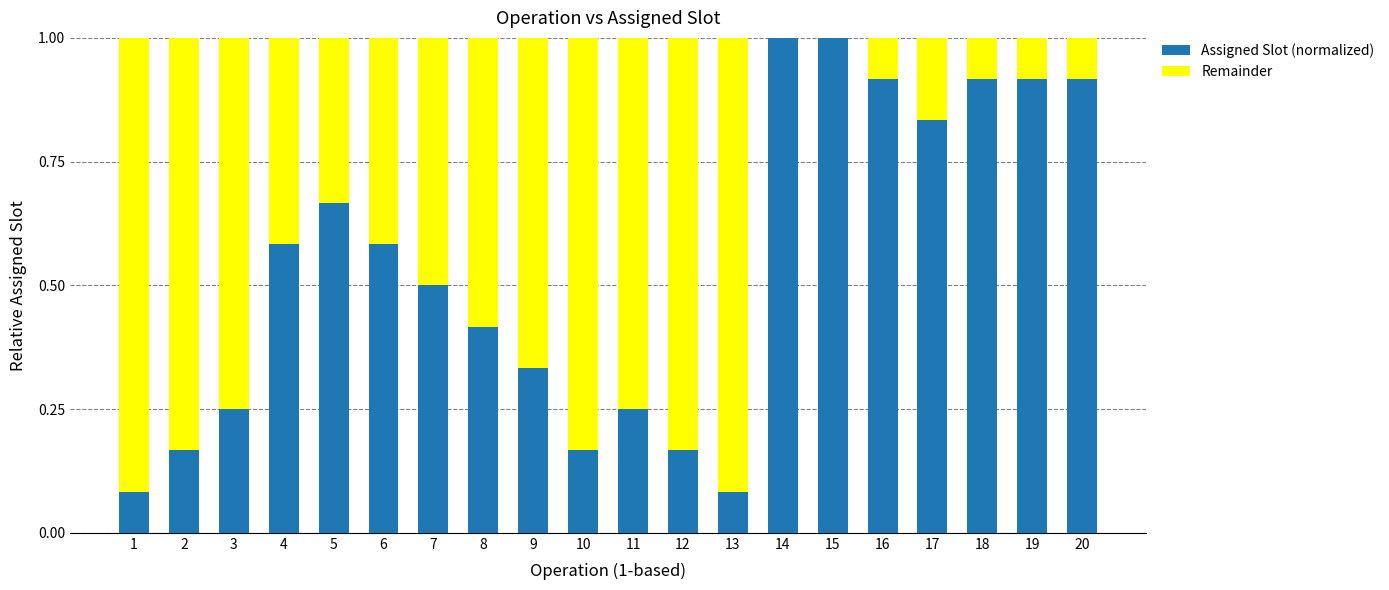

True or false: Assigned Slot (normalized) has a value of 1.0 at 14.

True